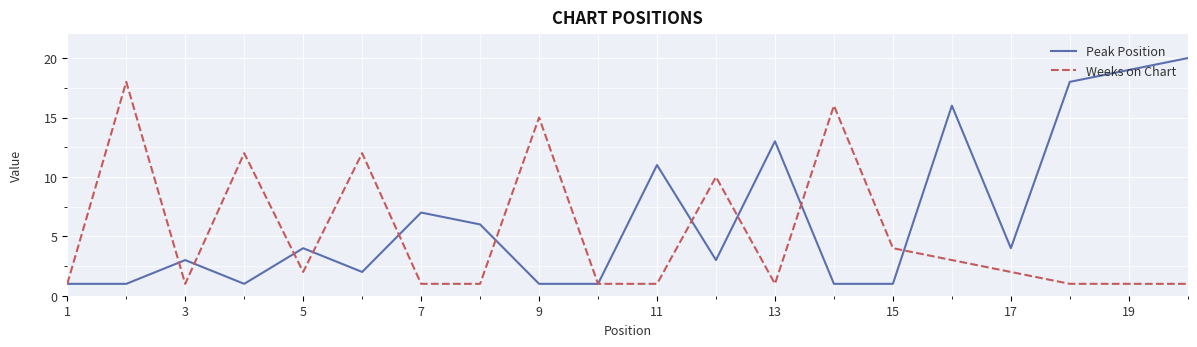

List the series in order of their peak value, lowest first.

Weeks on Chart, Peak Position